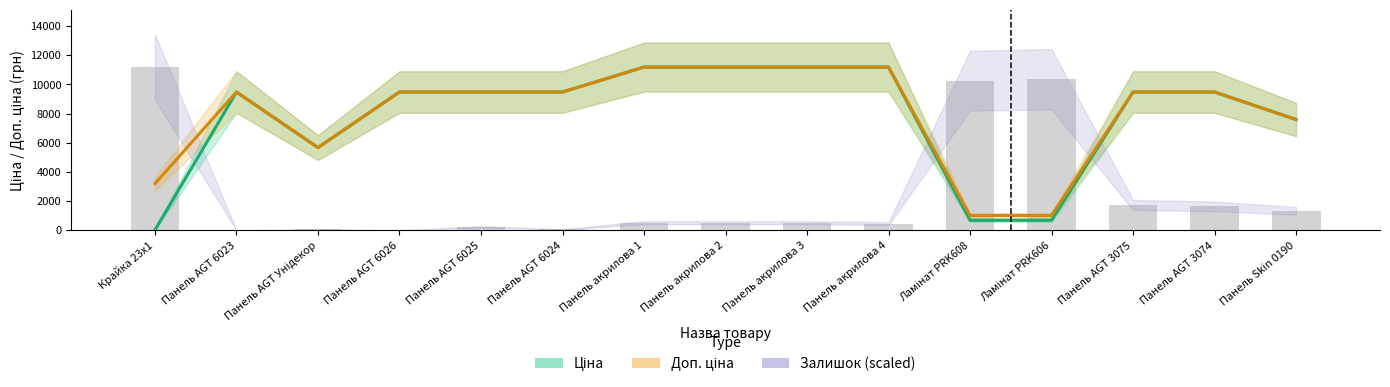

Count the number of categories in the chart.

15